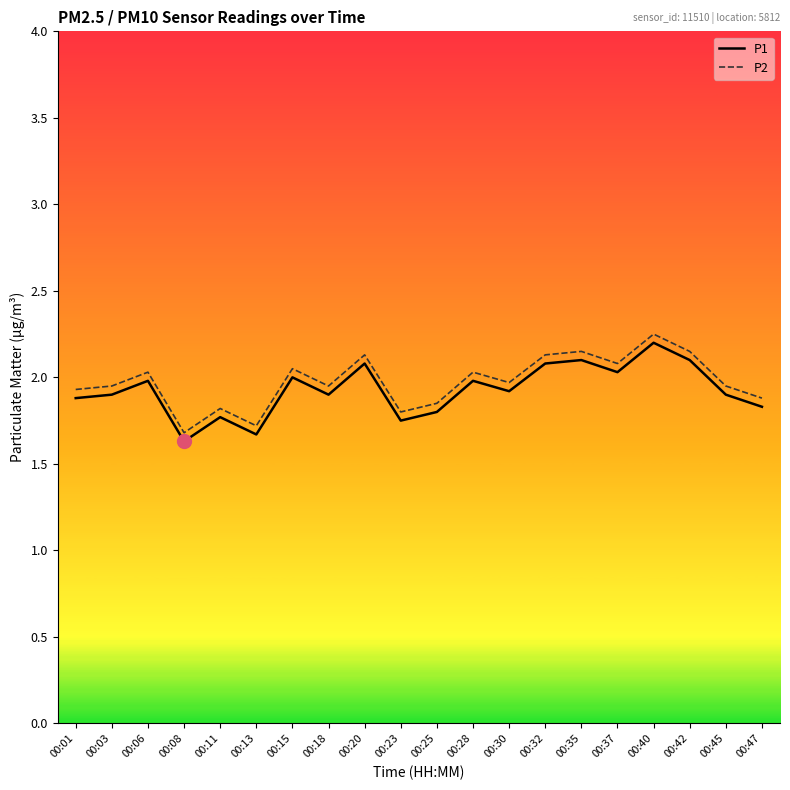

Where is the first local maximum for P1?

00:06